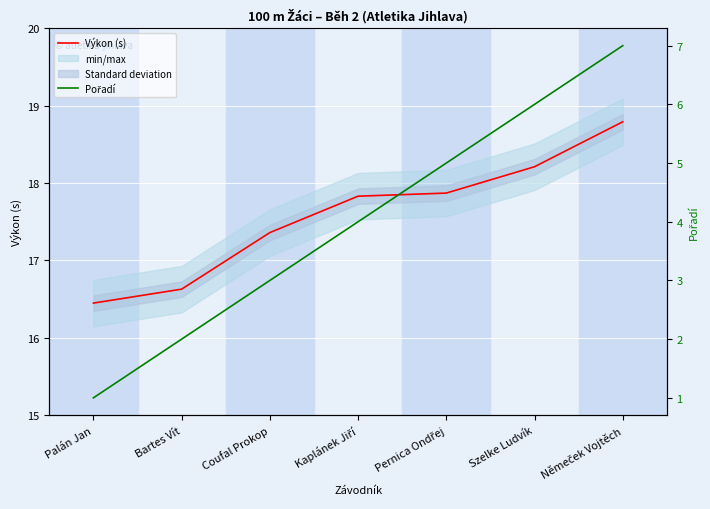

What is the approximate value of Výkon (s) at Coufal Prokop?

17.4